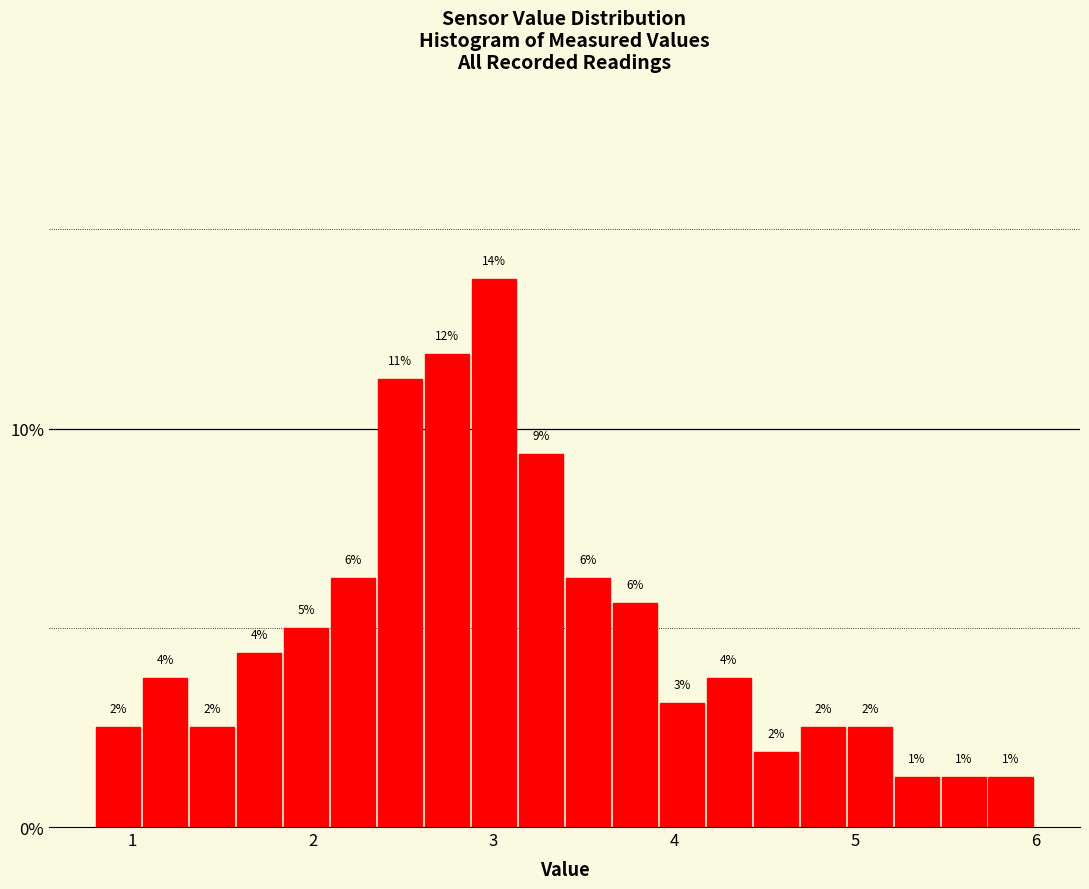

Read against the x-axis, roughly where is the centre of the tallest bar?

3.0